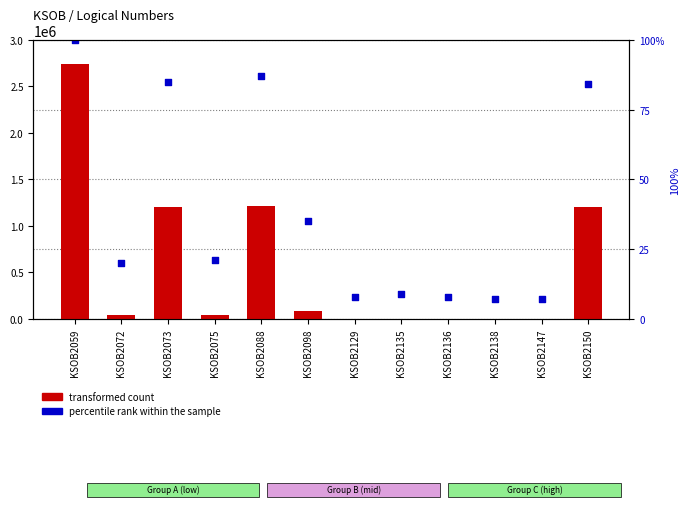

At which category is the sum across all series the highest?

KSOB2059